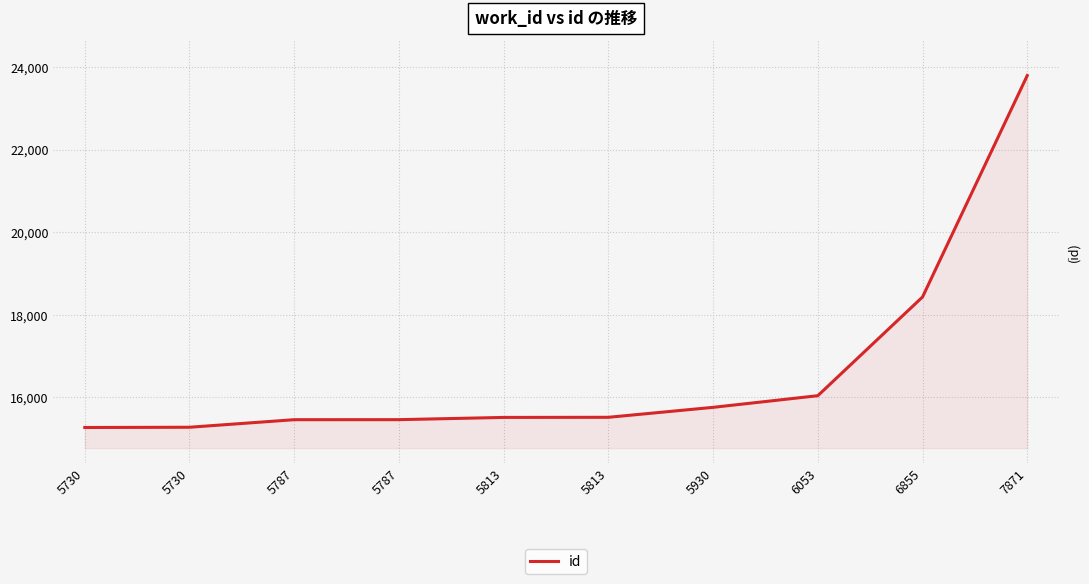

Reading left to right, what are all the values shown in this chart?

5730=15272	5730=15278	5787=15461	5787=15462	5813=15516	5813=15519	5930=15760	6053=16042	6855=18433	7871=23795